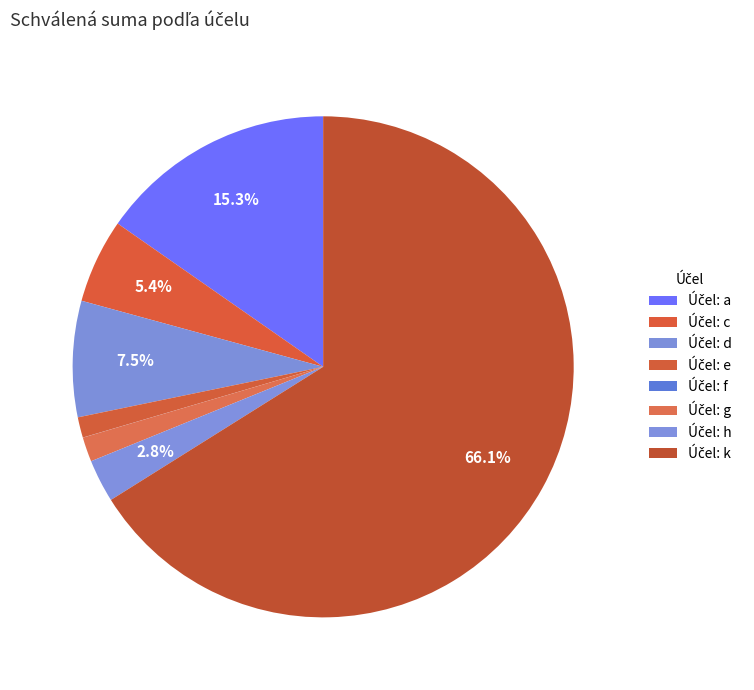

What is the majority slice?

k